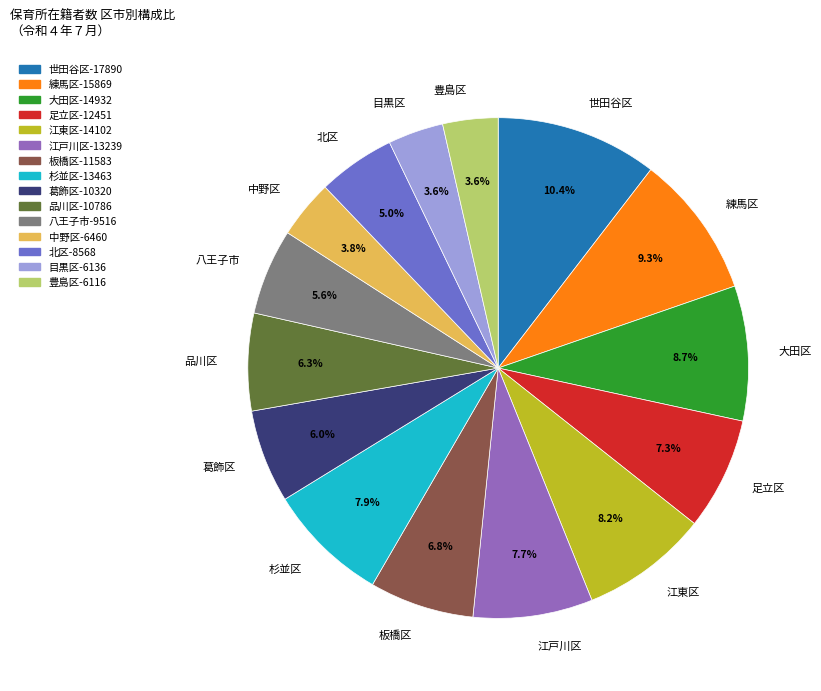

Which slice is the largest?

世田谷区